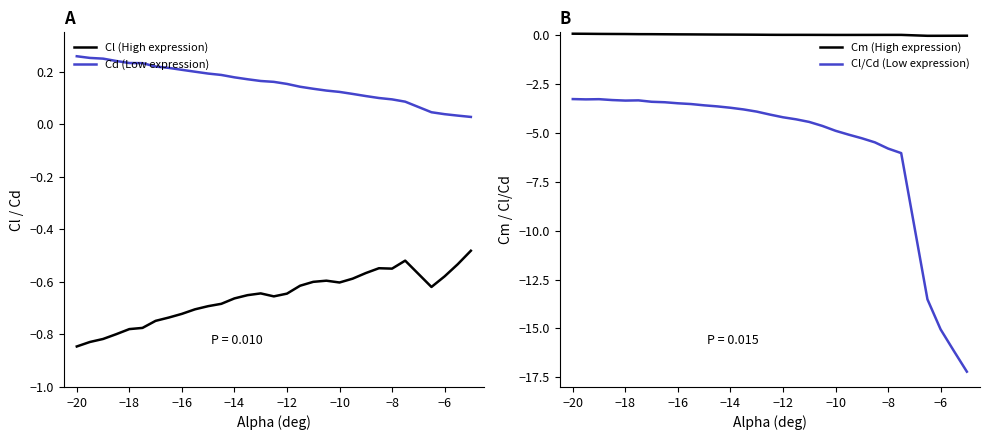

True or false: Cl (High expression) and Cd (Low expression) cross at least once.

False